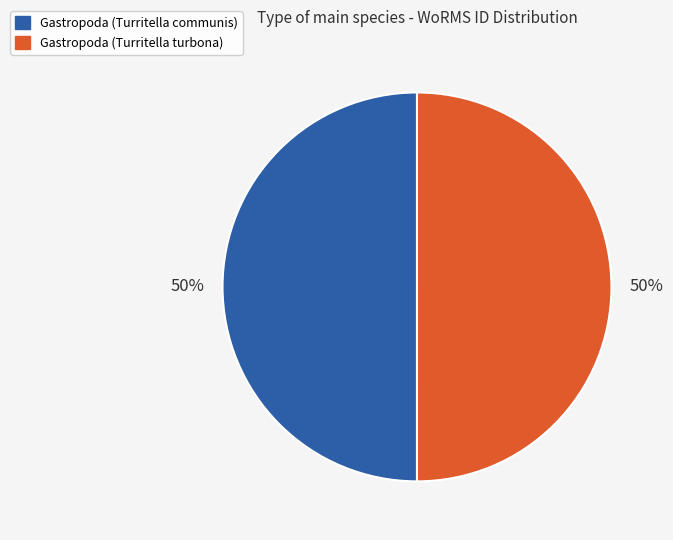

What percentage is the Gastropoda (Turritella turbona) slice, to the nearest percent?

50%